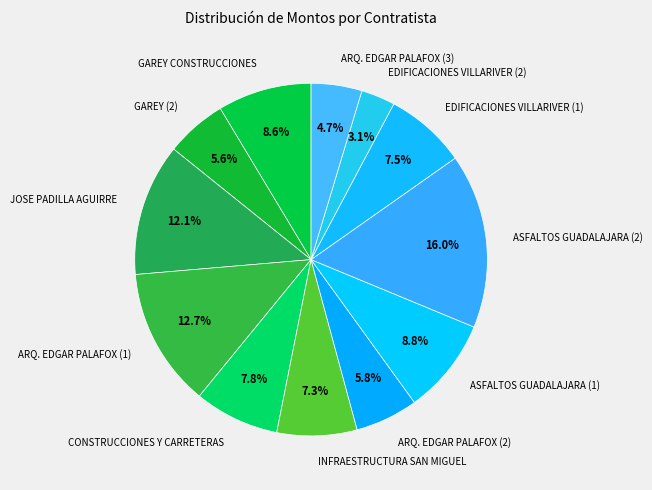

To the nearest percent, what is the difference between the ARQ. EDGAR PALAFOX (2) and JOSE PADILLA AGUIRRE slice percentages?

6%